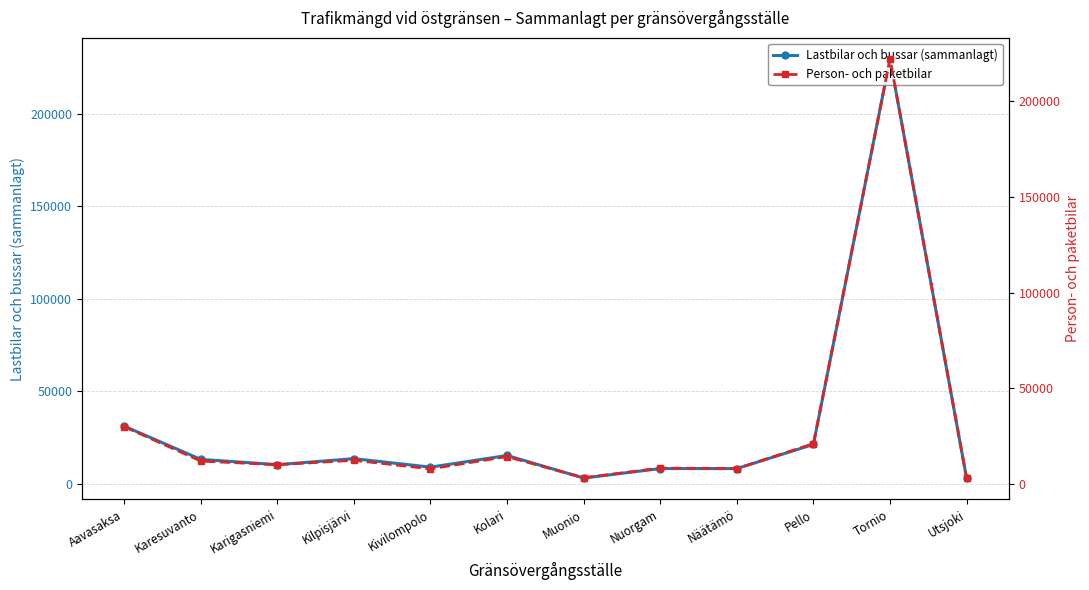

What is the highest value of the Person- och paketbilar series?

222179